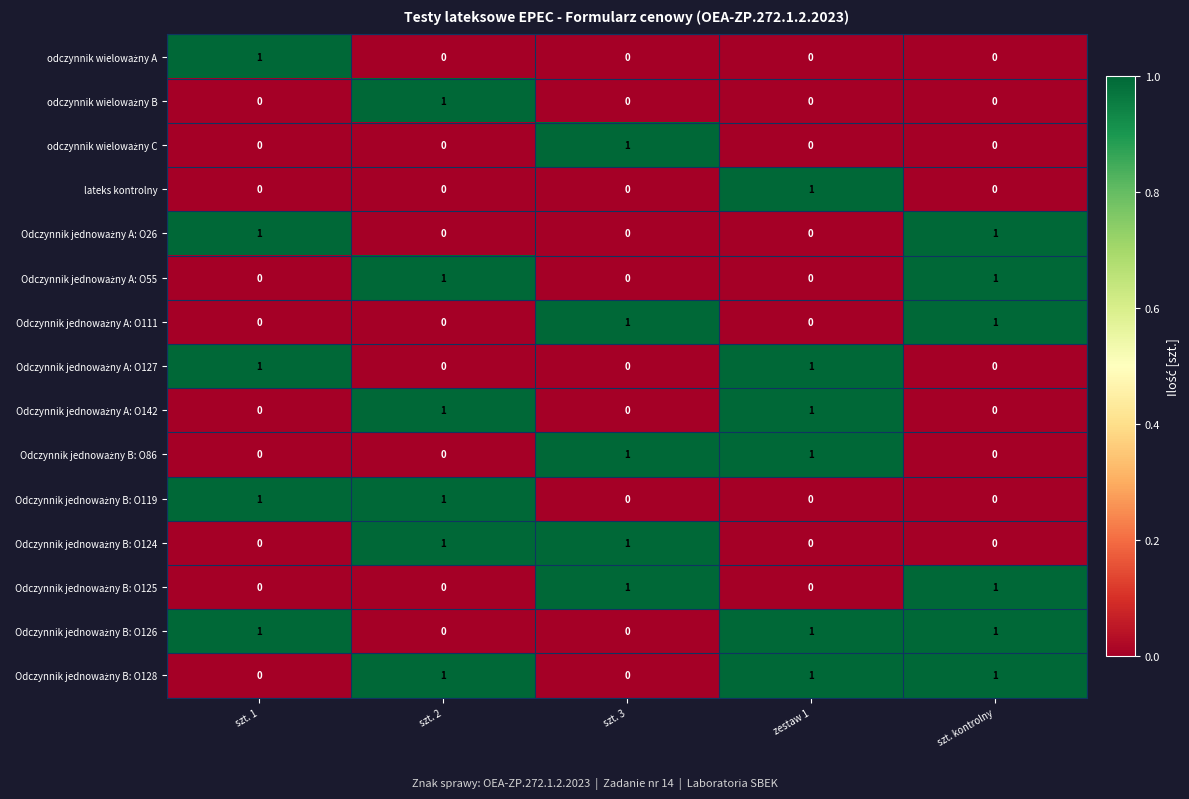

At how many categories does at least one series exceed 0?

5